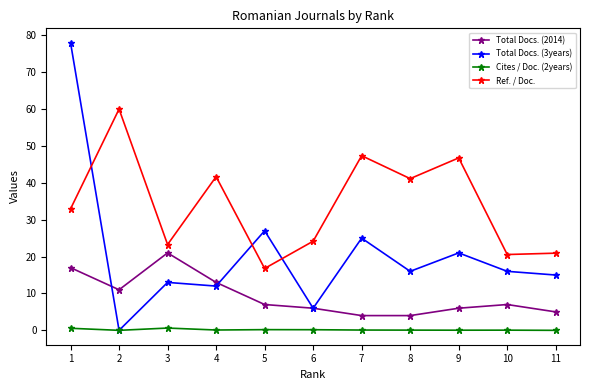

After their last crossing, which series has the higher values: Total Docs. (3years) or Ref. / Doc.?

Ref. / Doc.